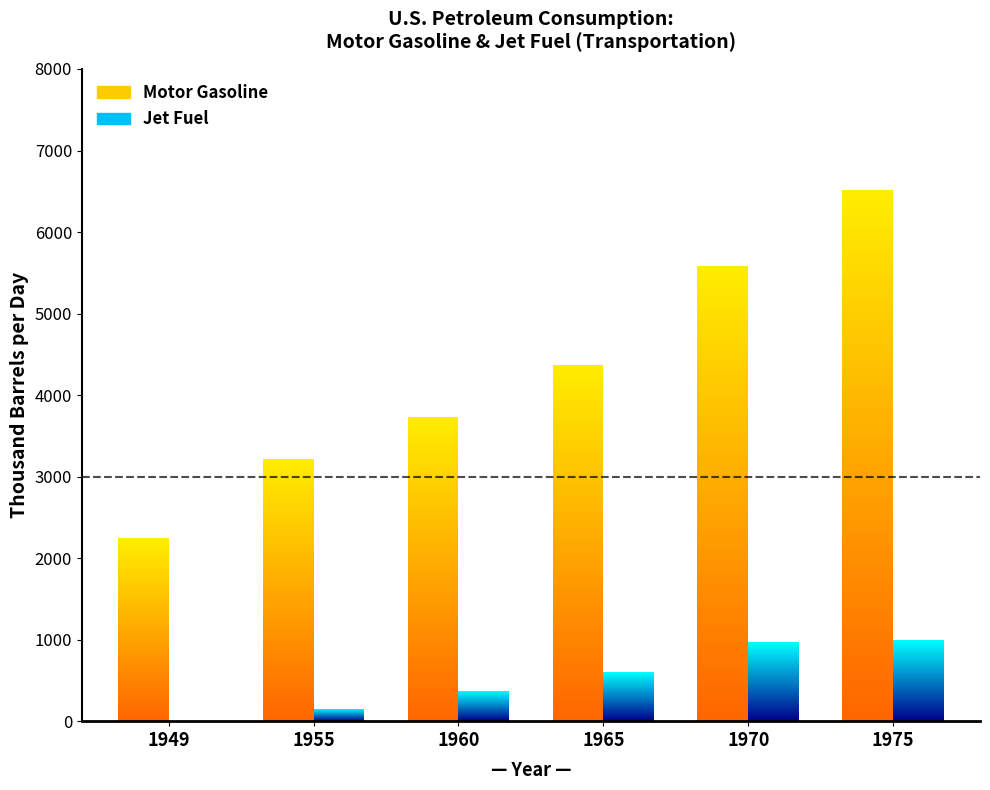

What is the value of the Motor Gasoline bar at the 6th from the left?

6511.8